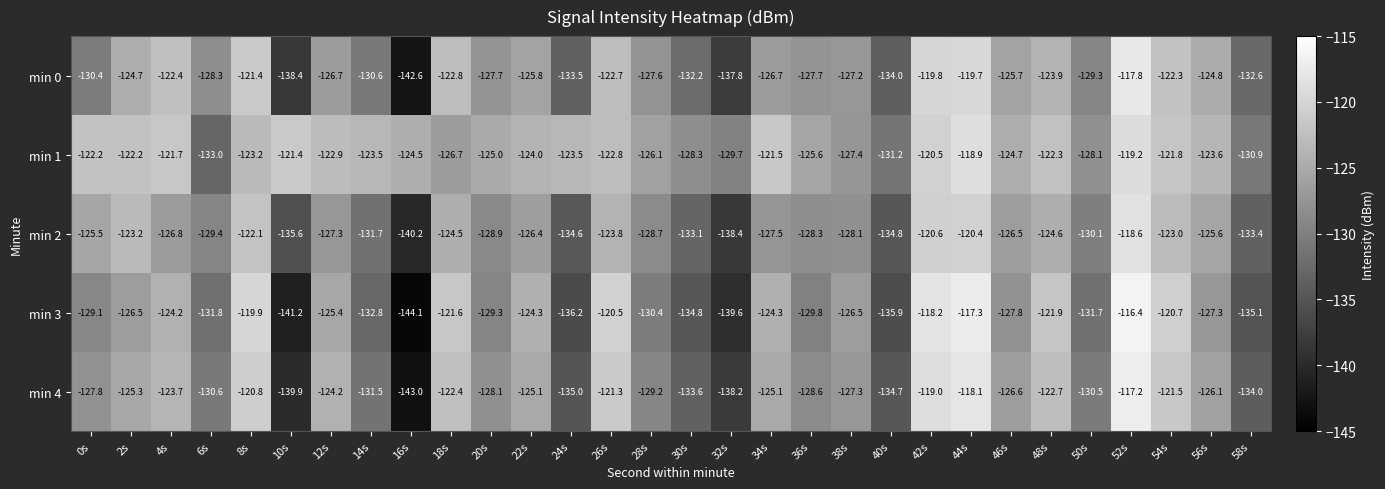

What is the difference between the second highest and second lowest values in the min 1 series?

12.0